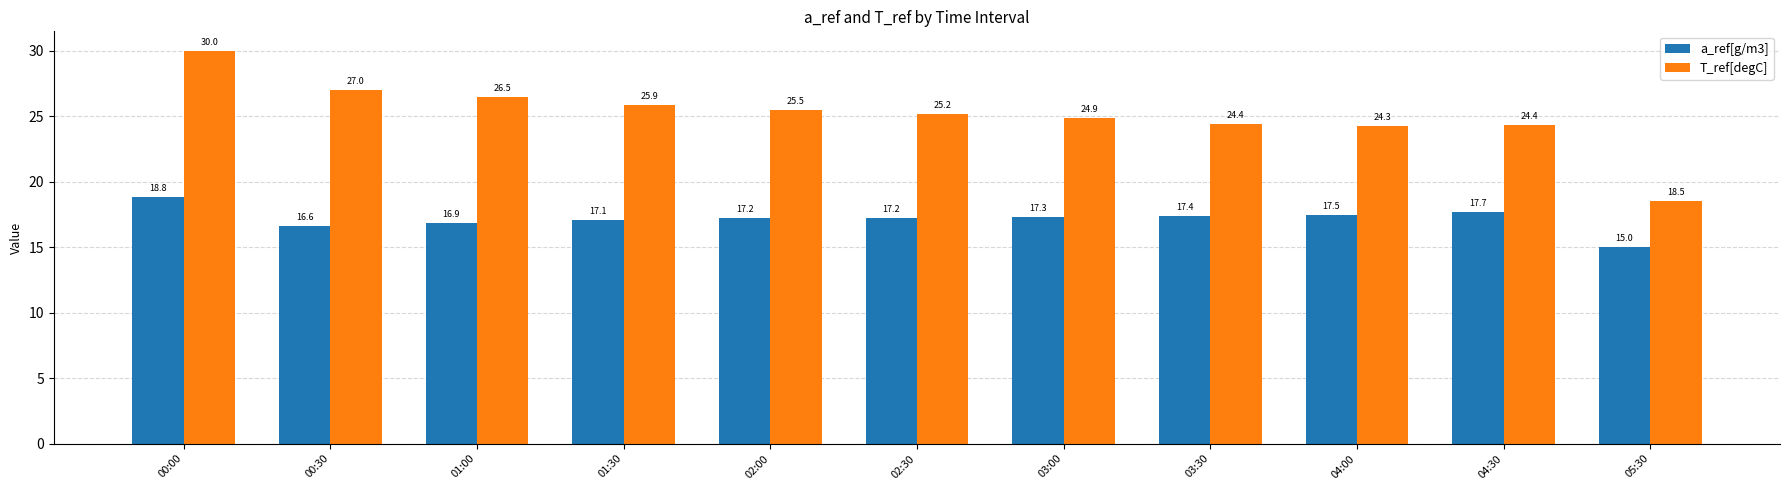

Where does the T_ref[degC] series first go above 25?

00:00